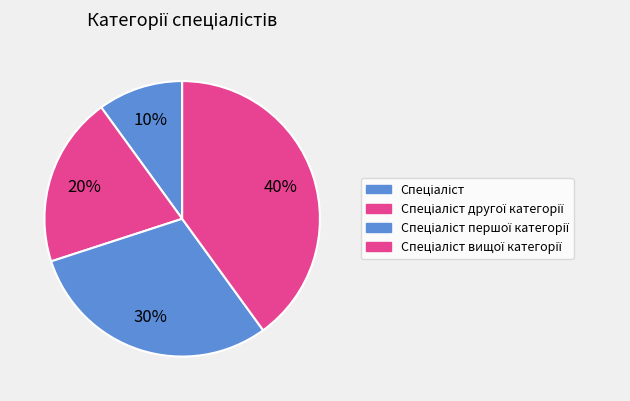

How many slices are in this pie chart?

4